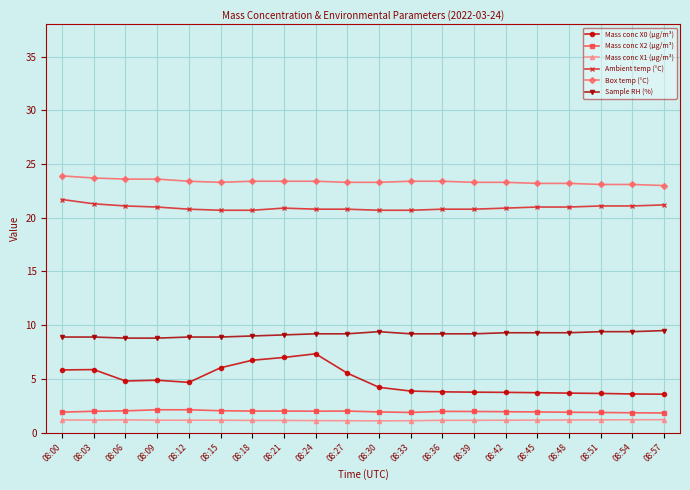

Rank the series by their maximum value, from highest to lowest.

Box temp (°C), Ambient temp (°C), Sample RH (%), Mass conc X0 (μg/m³), Mass conc X2 (μg/m³), Mass conc X1 (μg/m³)